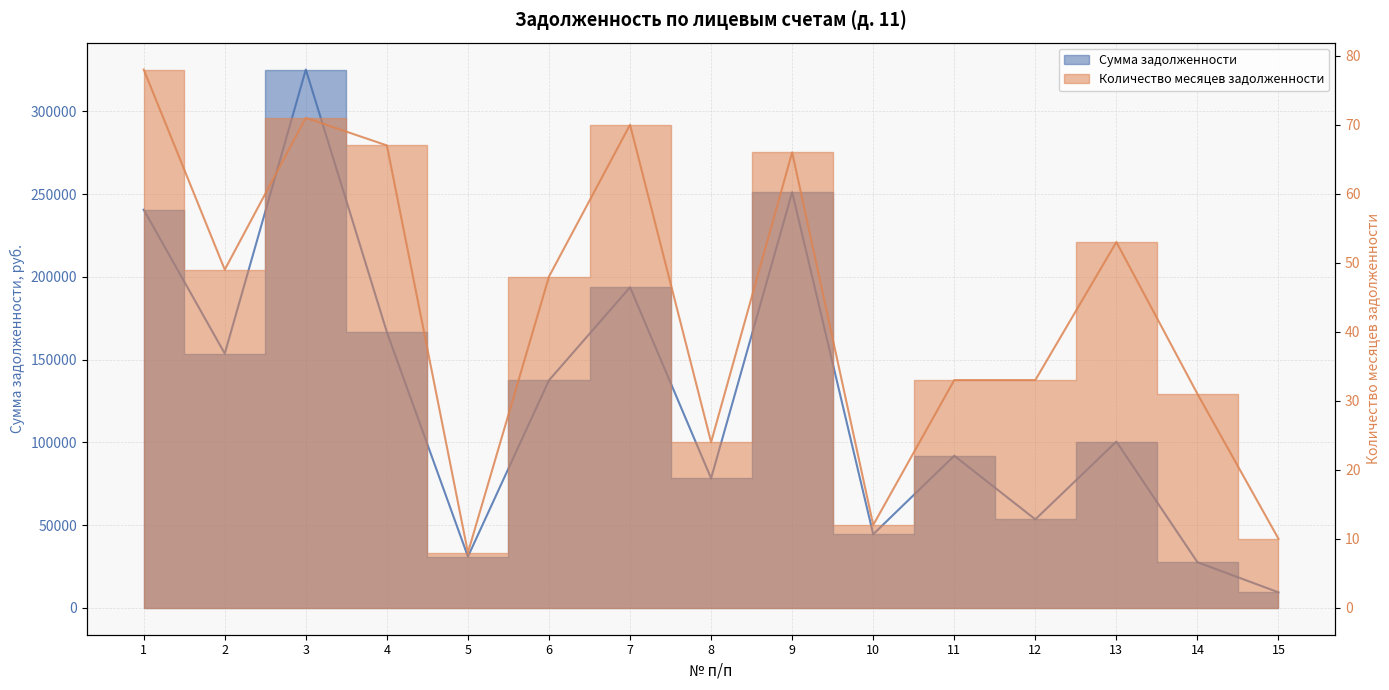

Where is the first local maximum for Сумма задолженности?

3